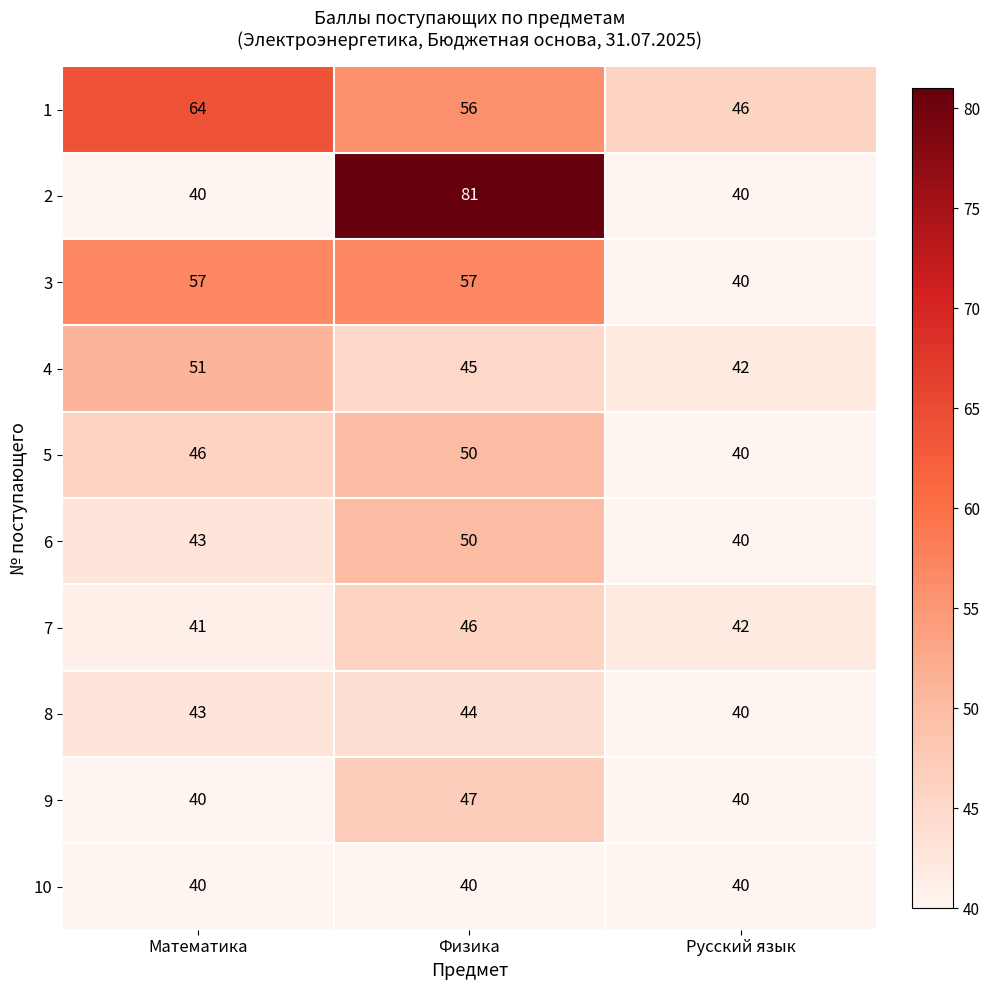

What is the average value of the 5 series?

45